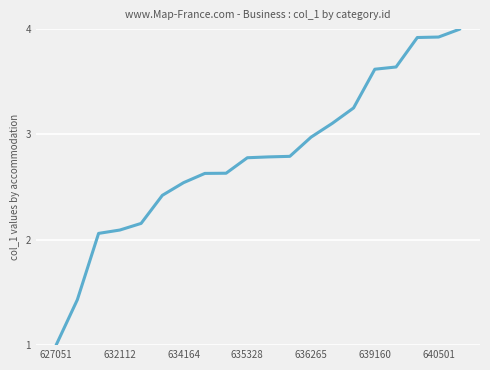

How many values exceed 2?

18